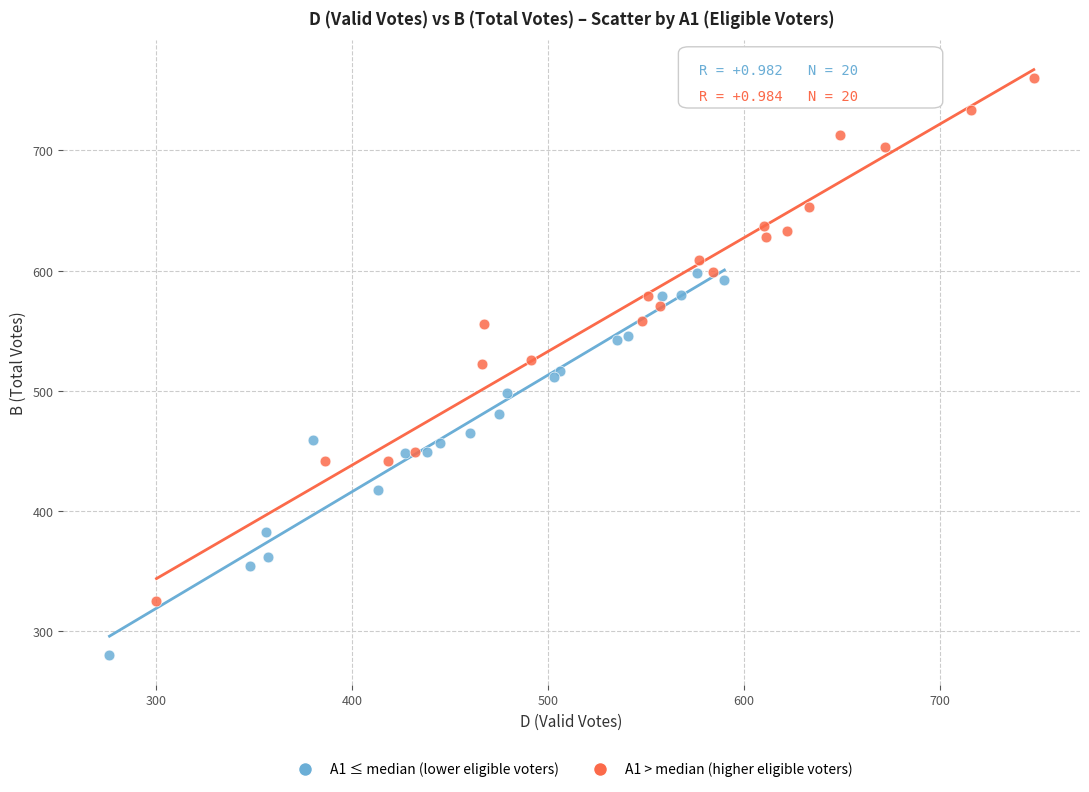

Which series reaches the minimum Y coordinate?

A1 ≤ median (lower eligible voters)